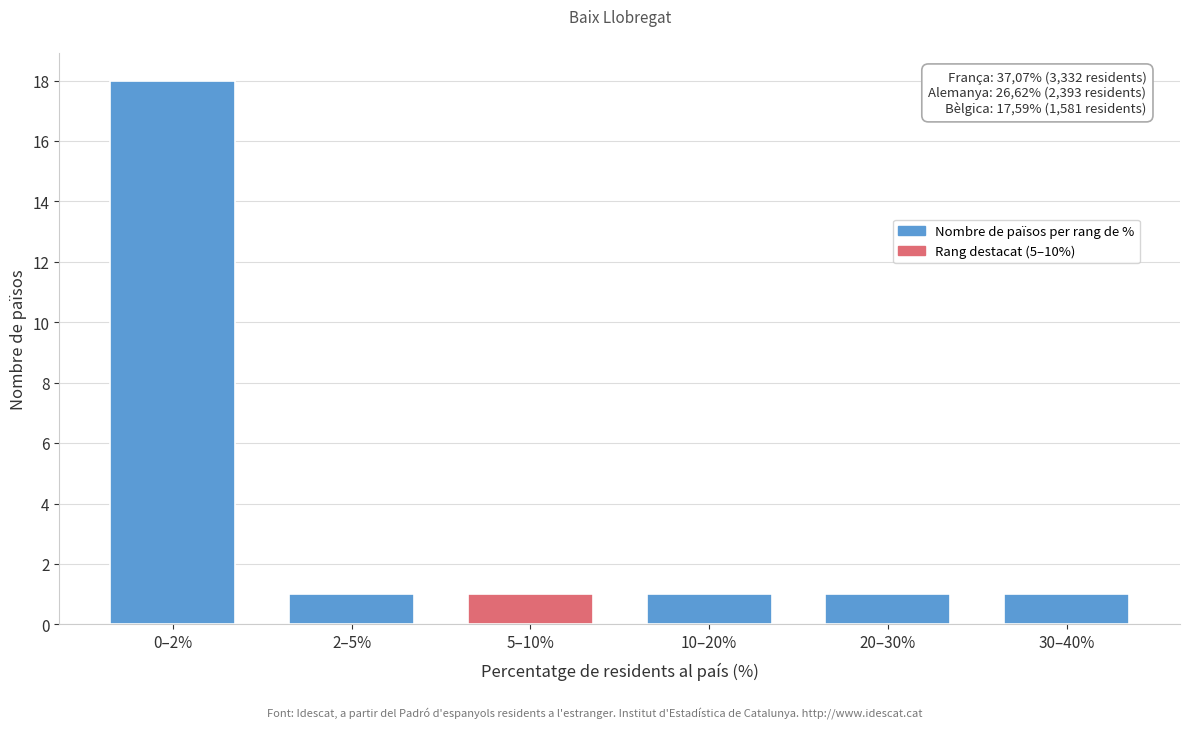

Reading left to right, list all the values displayed in this chart.

18	1	1	1	1	1